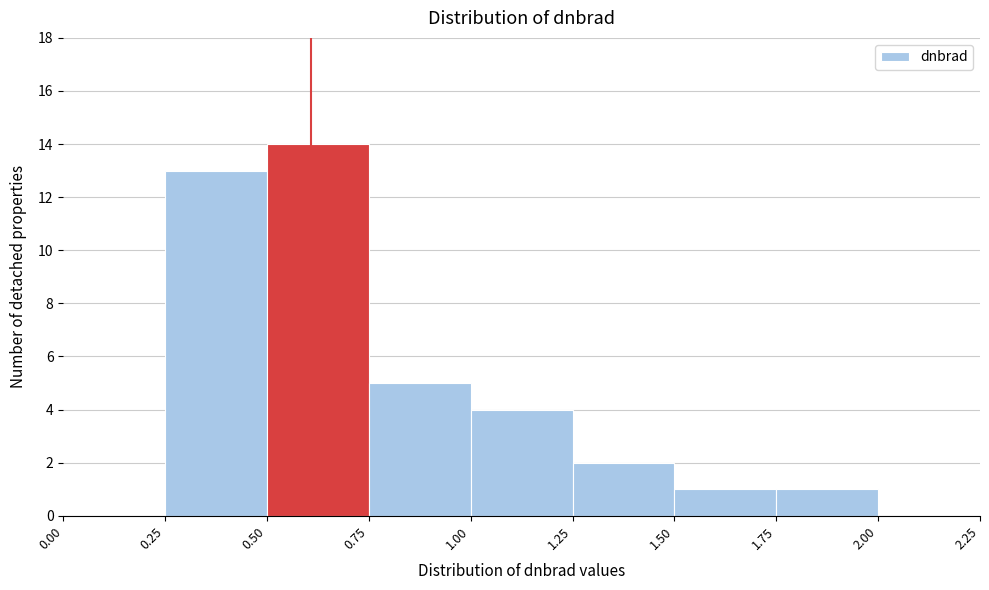

Over which range of the x-axis is the bar tallest?

0.50 to 0.75